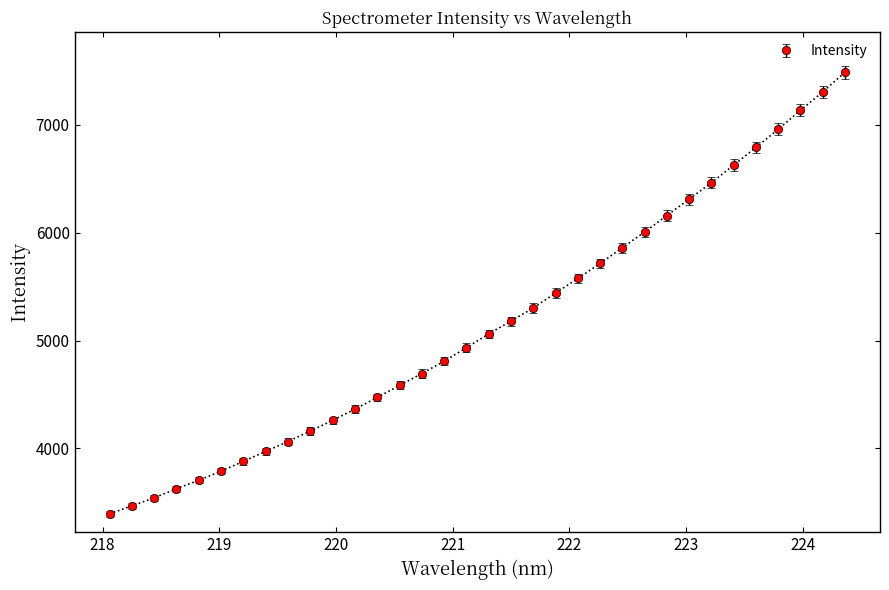

What is the minimum value shown in the chart?

3391.9